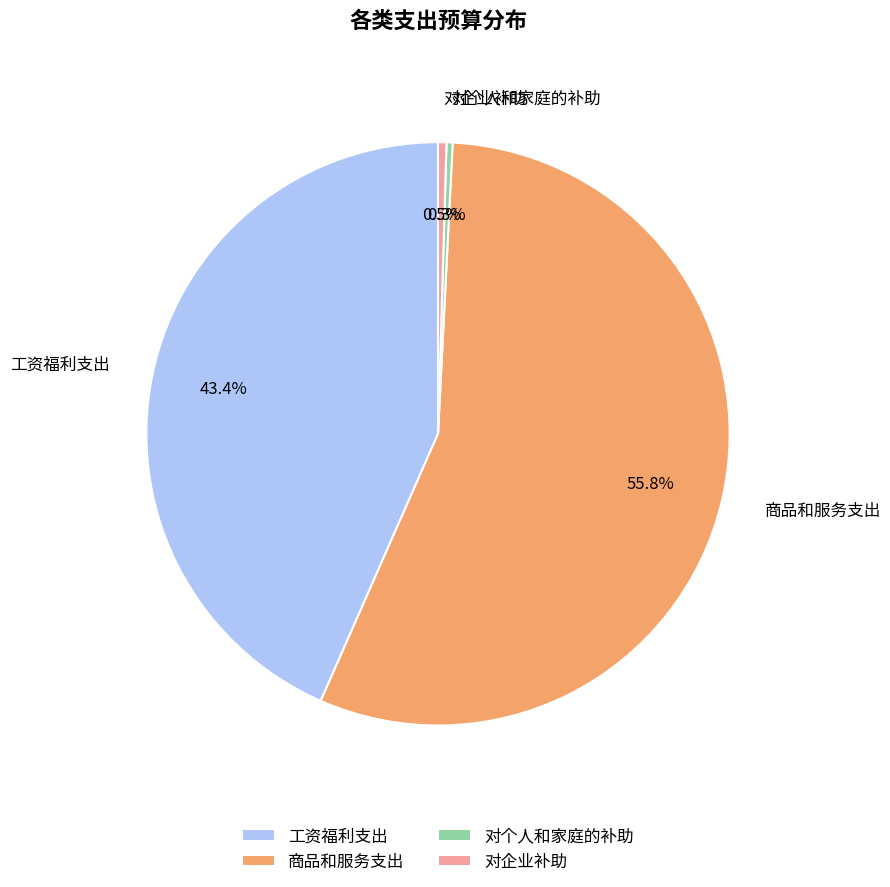

To the nearest percent, what is the average slice percentage?

25%